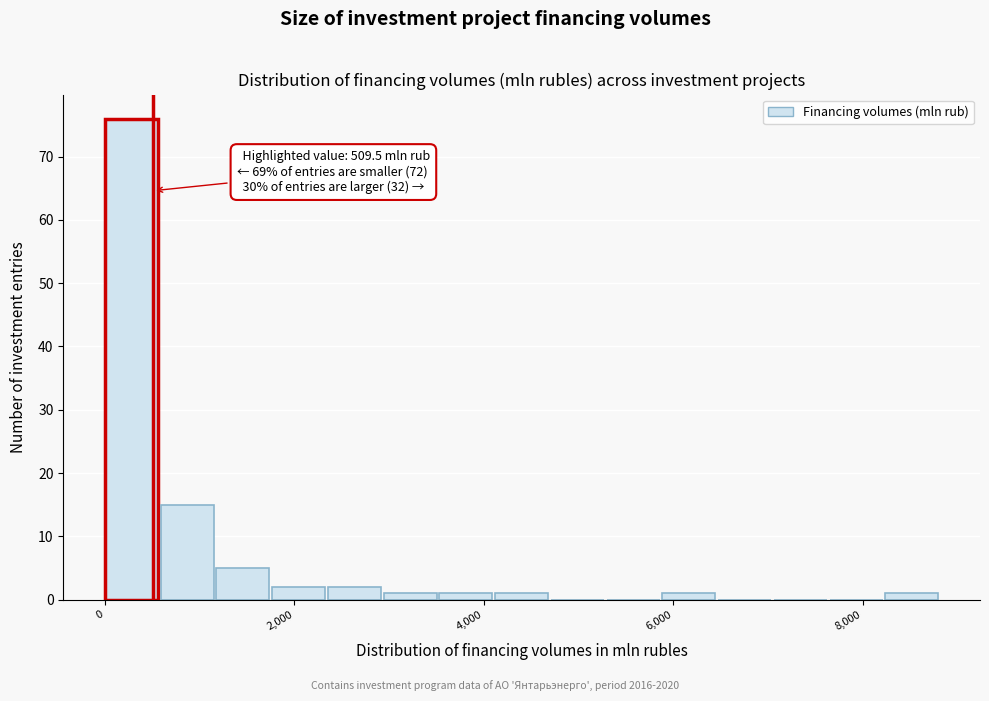

Read against the x-axis, roughly where is the centre of the tallest bar?

200